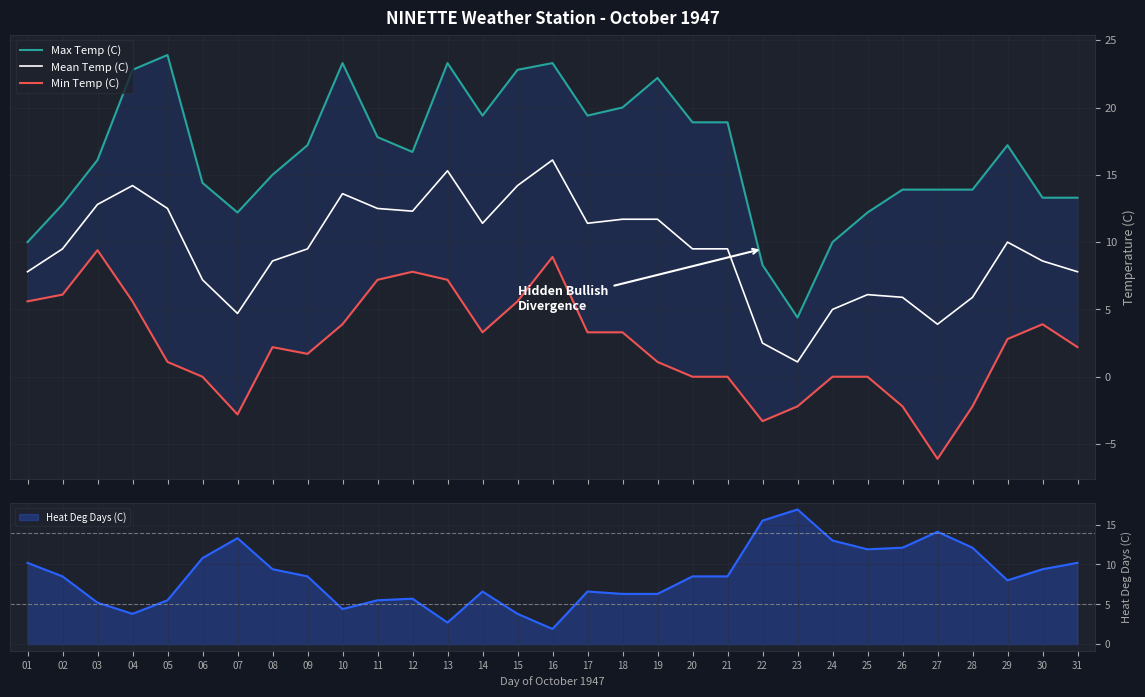

What is the average value of the Min Temp (C) series?

2.4